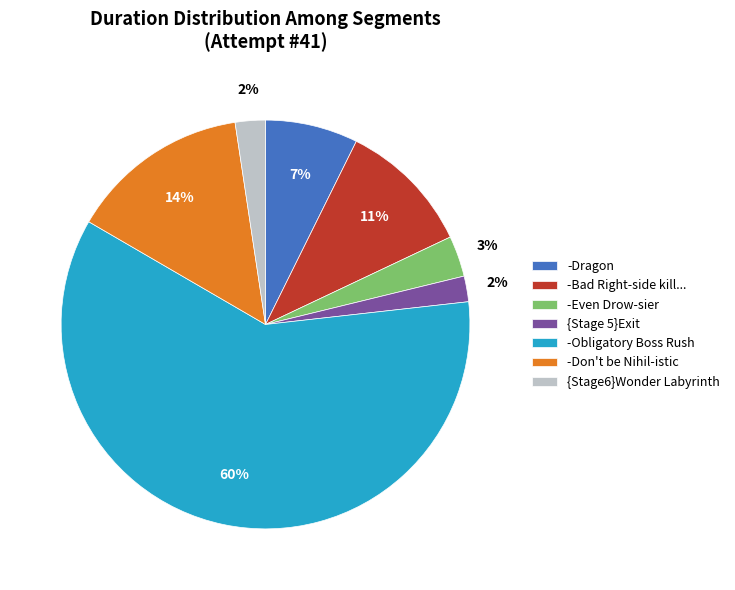

How many segments does this pie chart have?

7